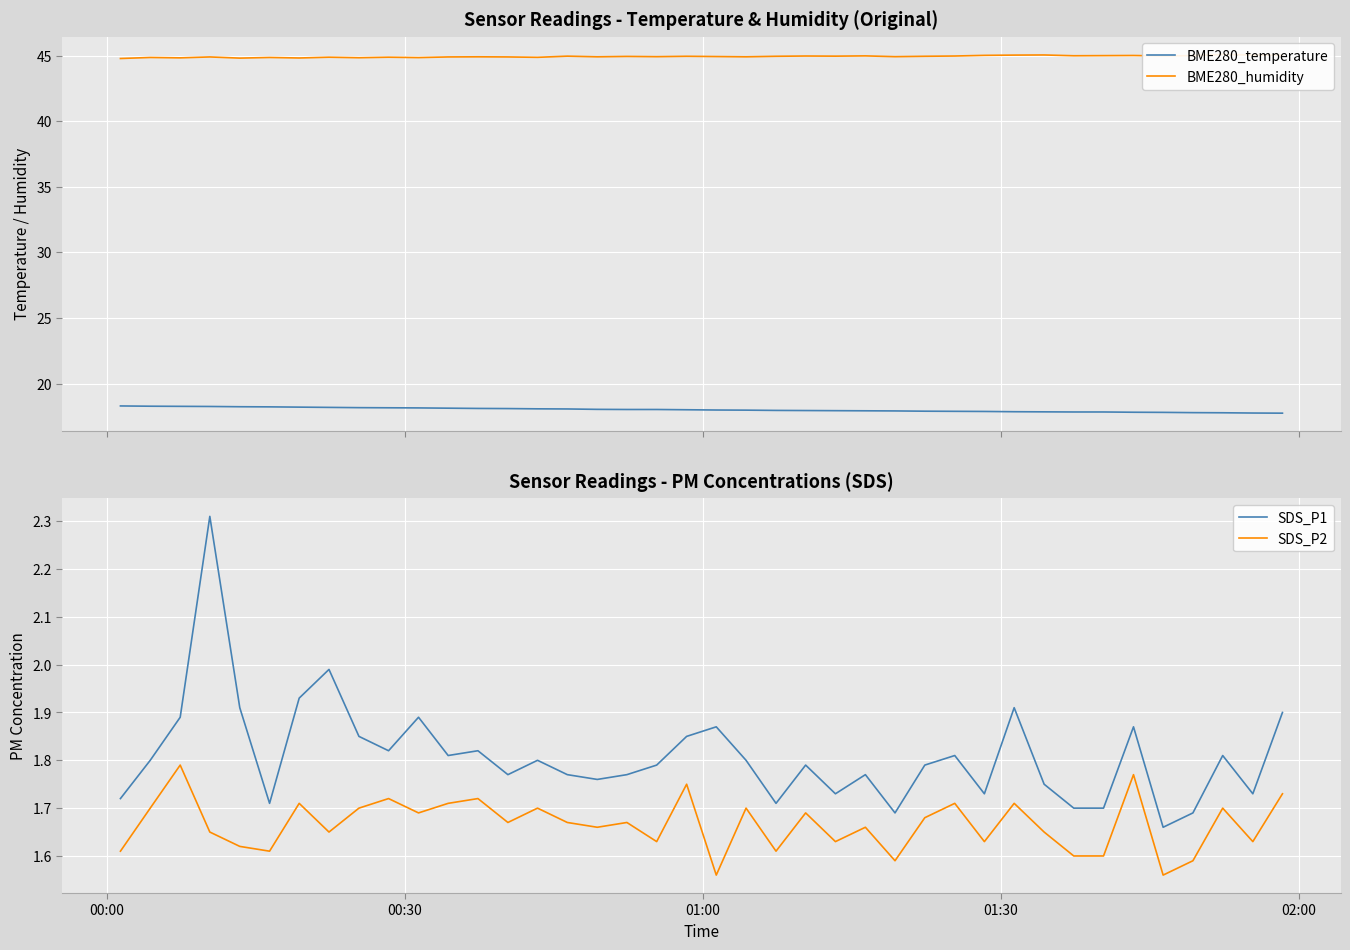

At how many categories does at least one series exceed 15?

40